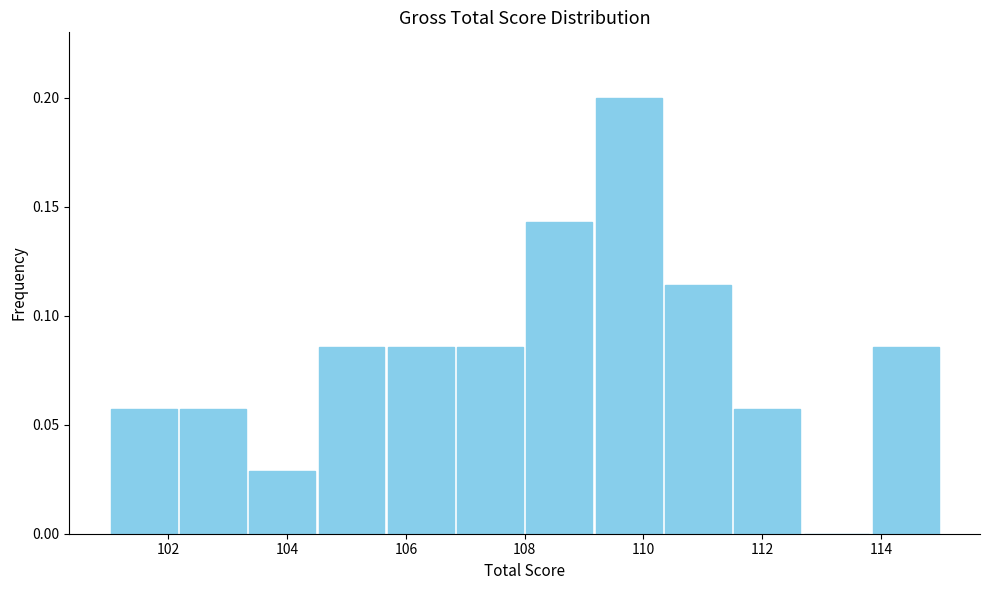

Which range on the x-axis has the tallest bar?

109.2 to 110.4